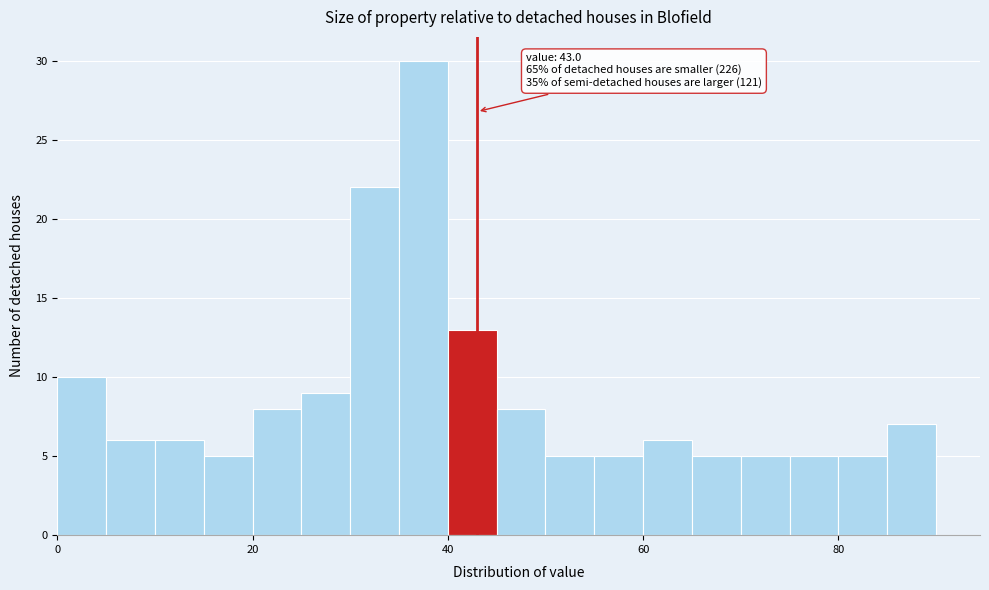

Around what value on the x-axis is the tallest bar? Give the approximate position of its centre, as read against the axis.

38